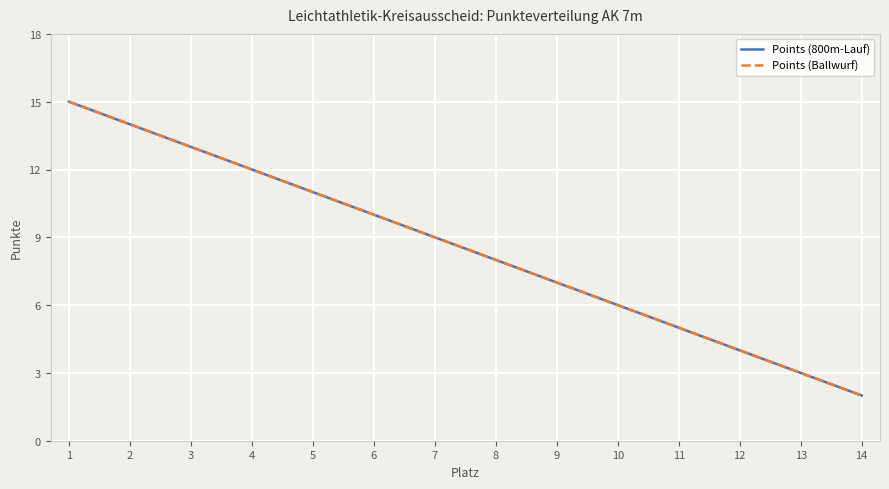

What is the sum of all Points (Ballwurf) values?

119